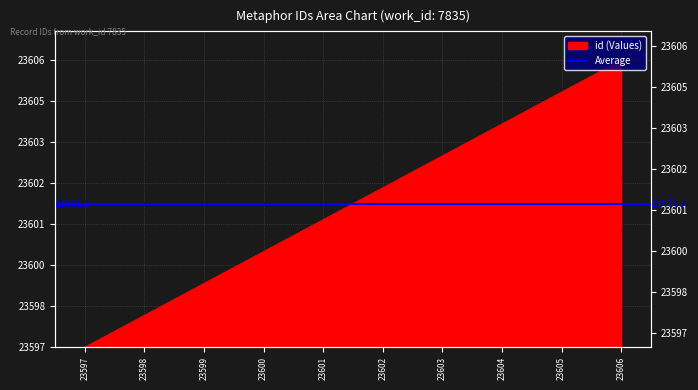

Reading left to right, extract all data points from this chart.

23597=0	23598=1	23599=2	23600=3	23601=4	23602=5	23603=6	23604=7	23605=8	23606=9